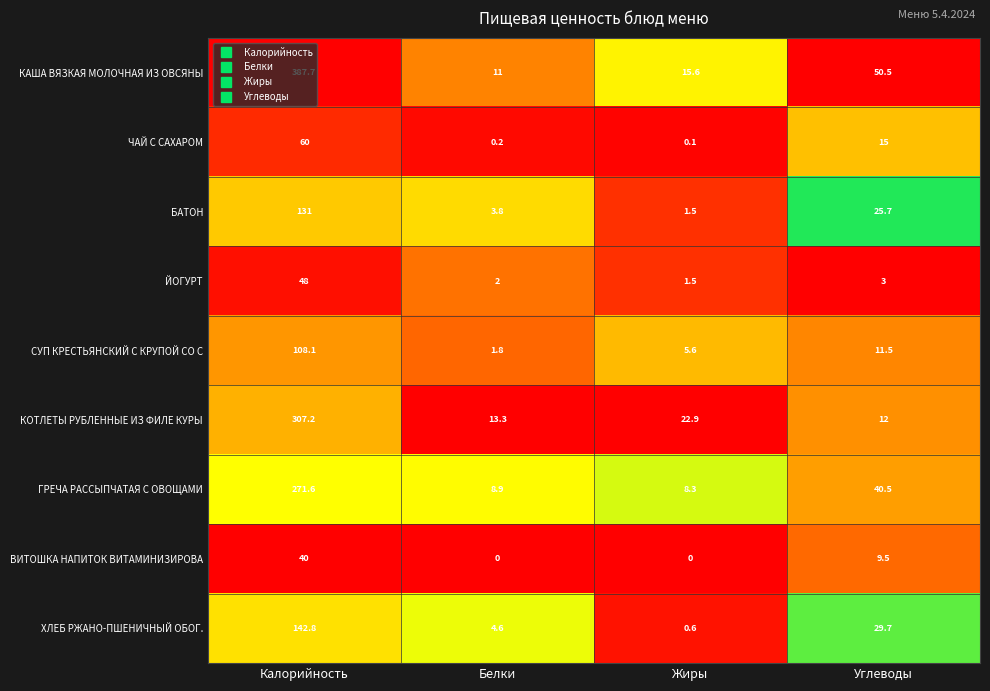

At which label is КАША ВЯЗКАЯ МОЛОЧНАЯ ИЗ ОВСЯНЫ closest to 199?

Углеводы